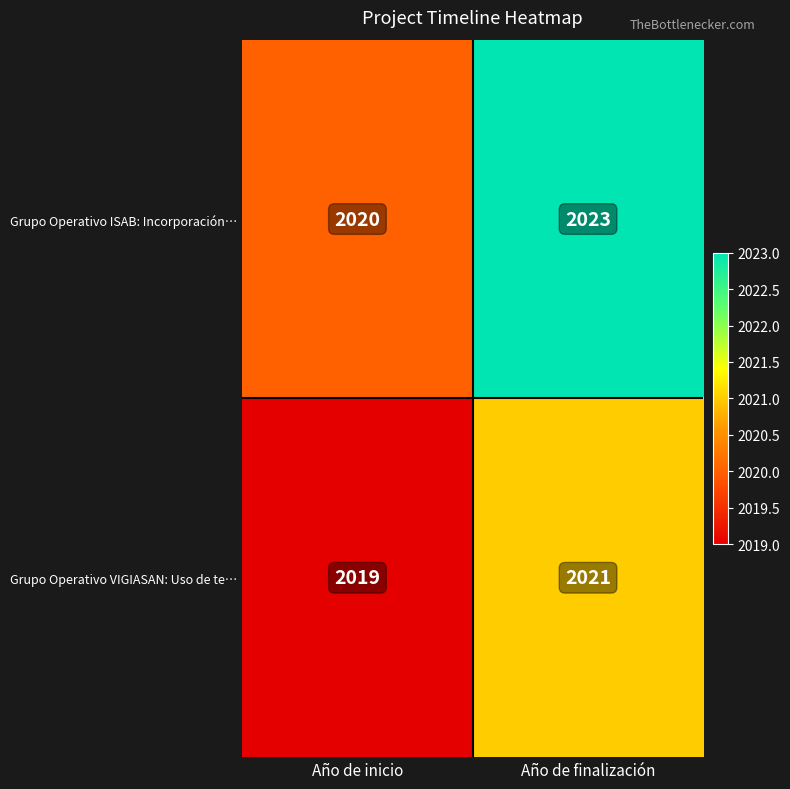

What is the average value of the Grupo Operativo ISAB: Incorporación… series?

2022